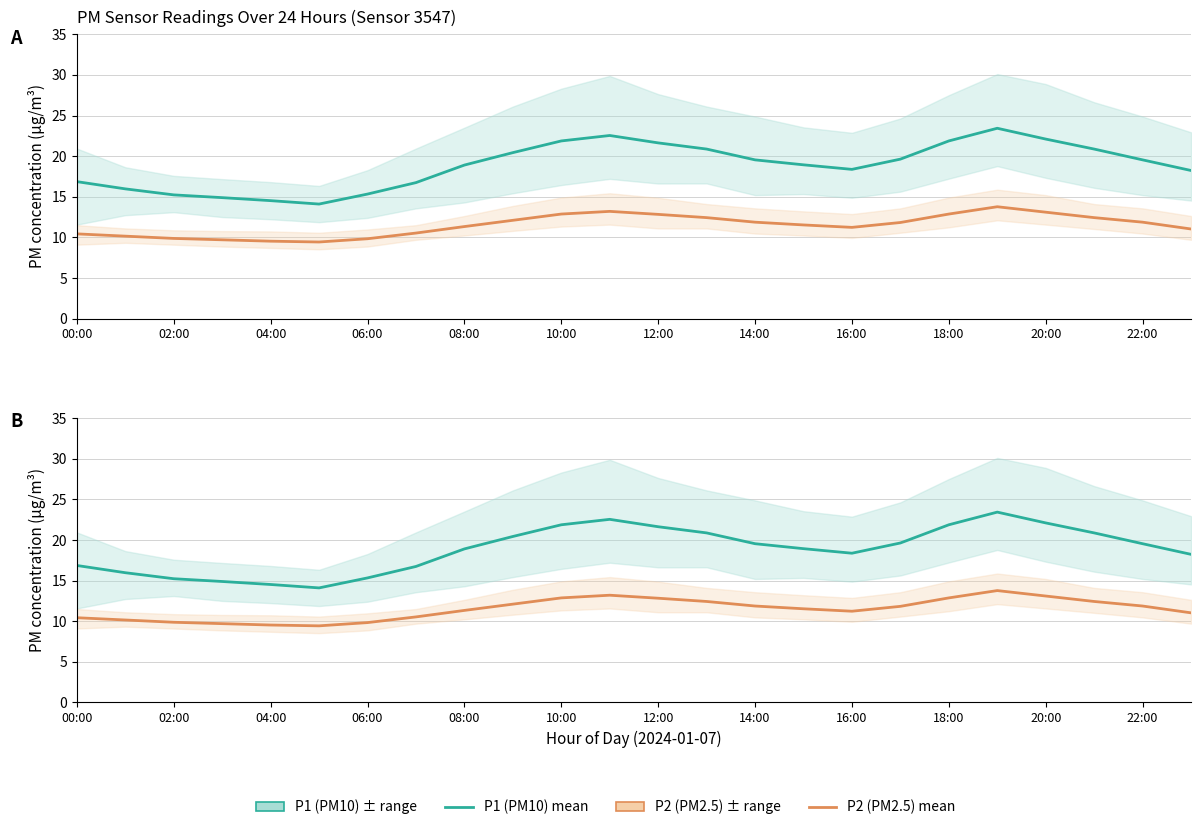

What is the value of the P1 mean point at the 13th from the left?

21.6